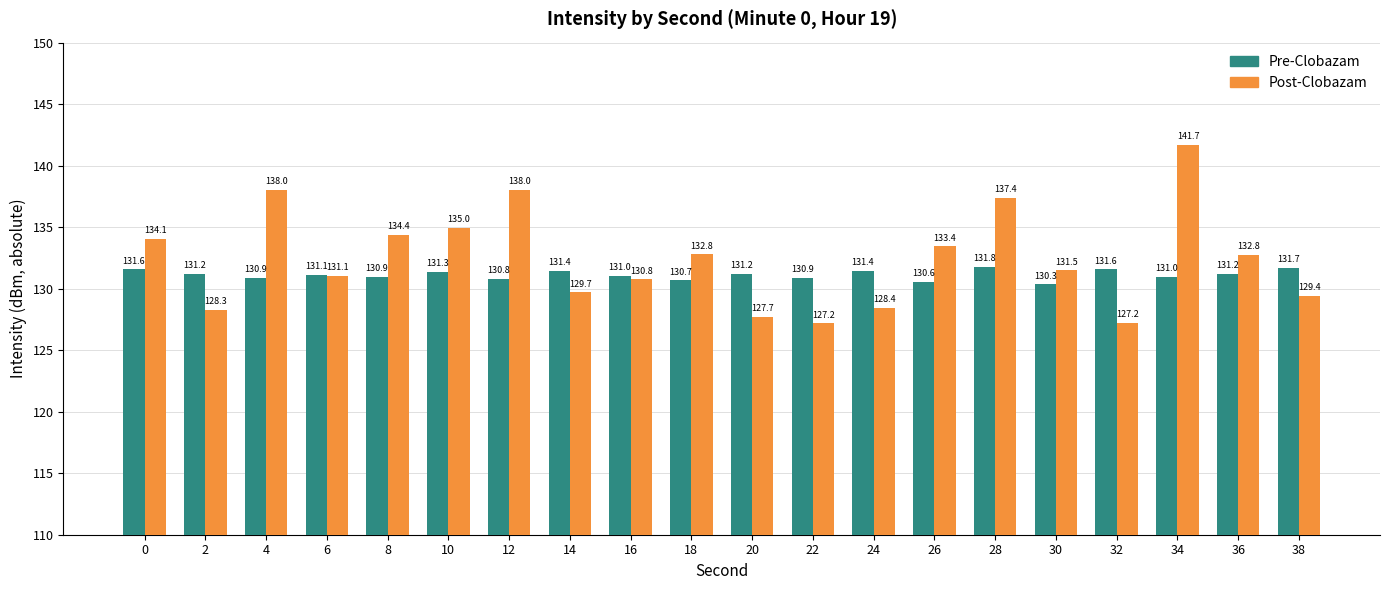

What is the sum of the Post-Clobazam values at 6 and 34?

272.8